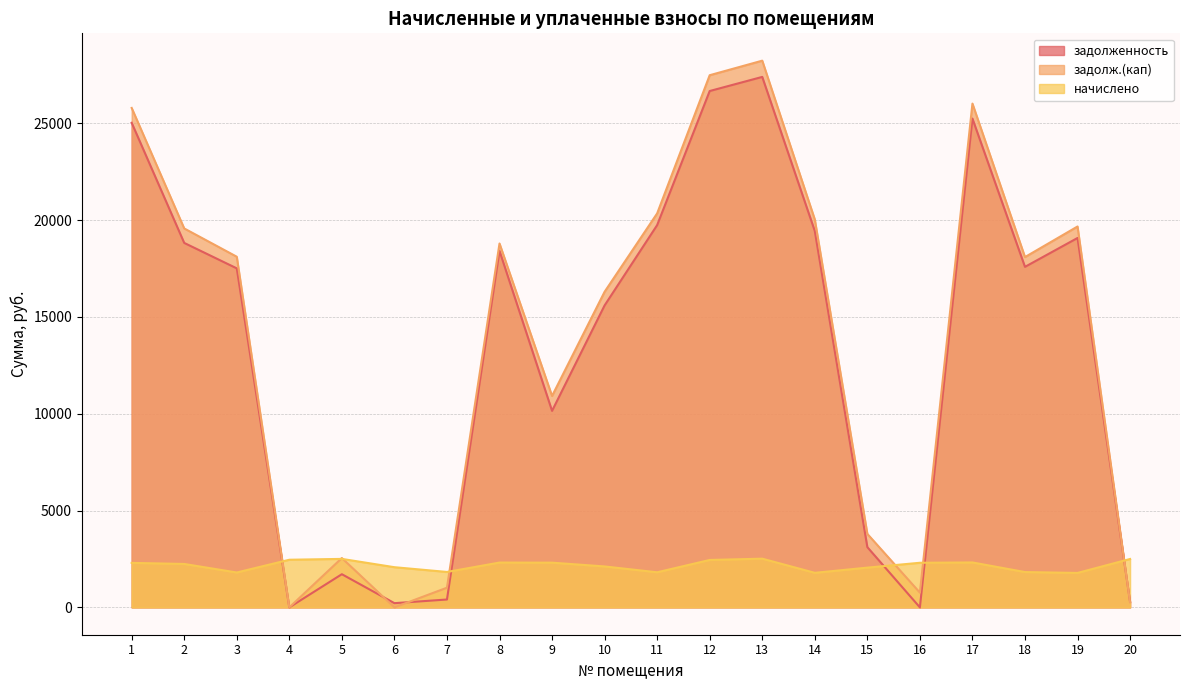

At which category does the chart reach its minimum across all series?

4